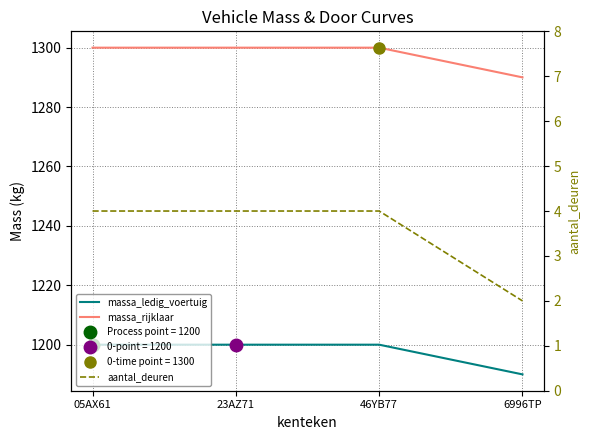

Which series has the largest range (max minus min)?

massa_ledig_voertuig